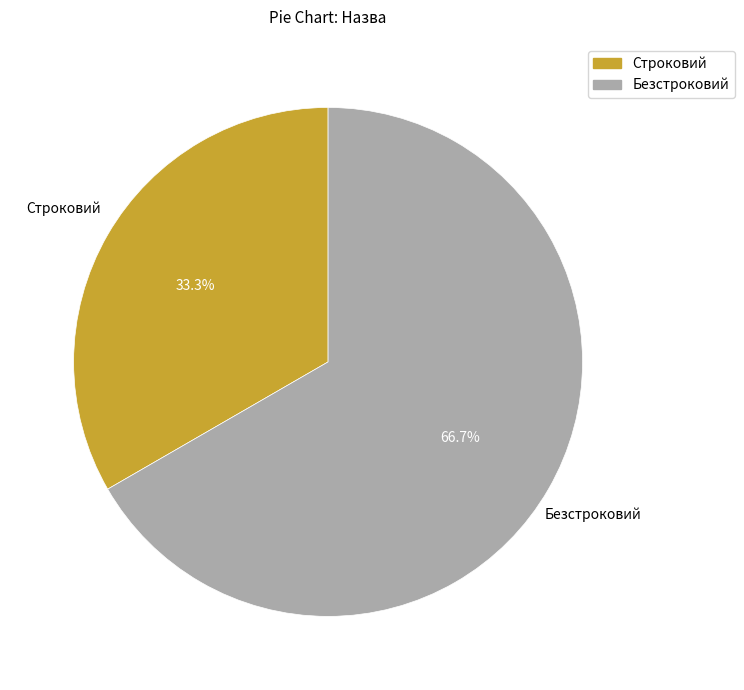

To the nearest percent, what is the combined percentage of Строковий and Безстроковий?

100%